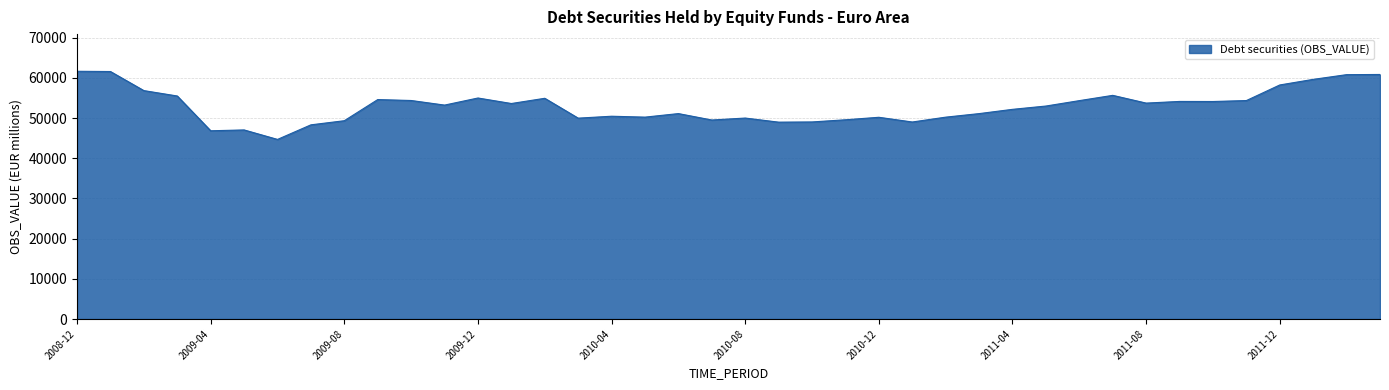

What is the maximum value shown in the chart?

61663.4